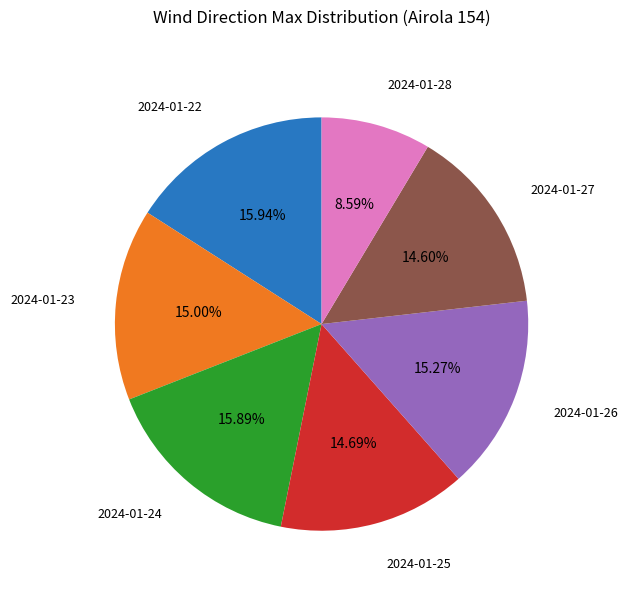

Is there any slice that represents more than half of the pie?

No